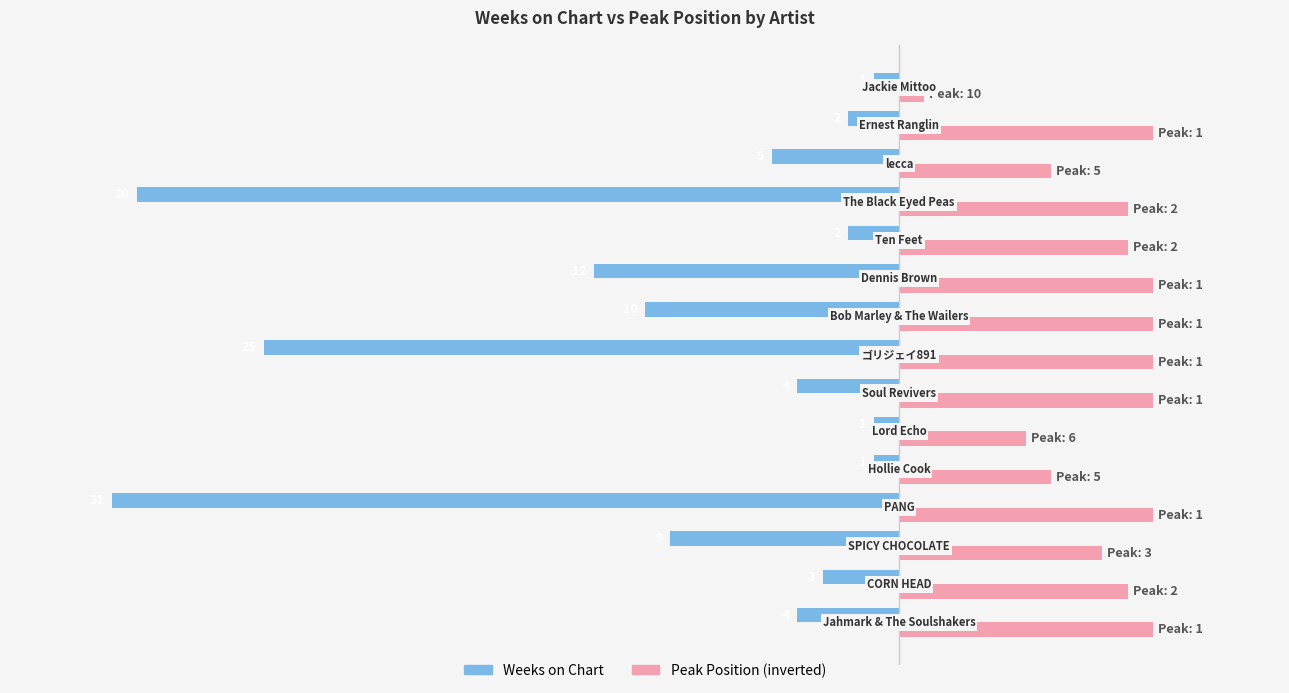

List the series in order of their peak value, highest first.

Peak Position (inverted), Weeks on Chart